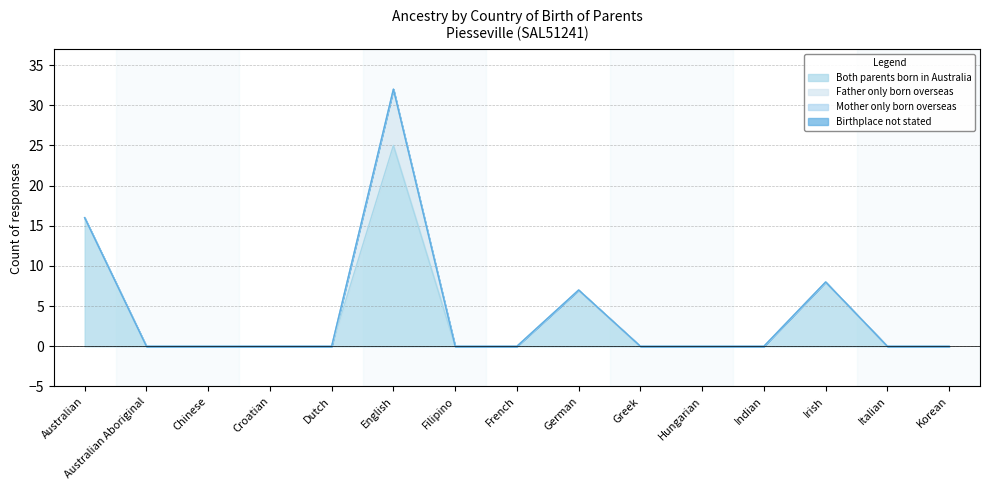

True or false: Both parents born in Australia and Father only born overseas intersect in this chart.

False